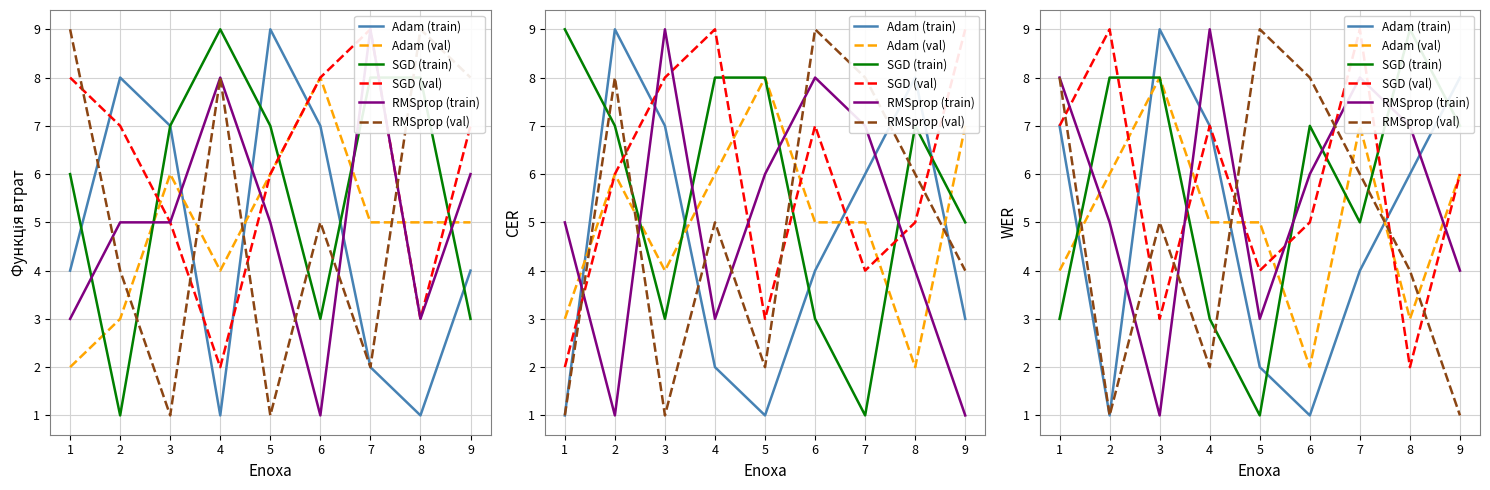

Where is RMSprop (train) nearest to the value 5?

2